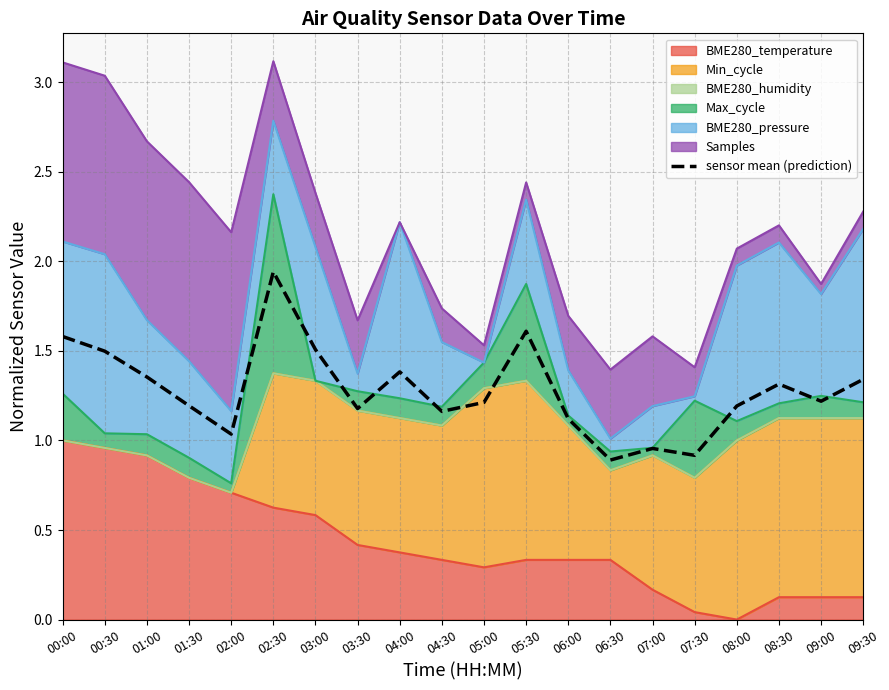

Is it true that the value at 09:00 is 1.2?

True